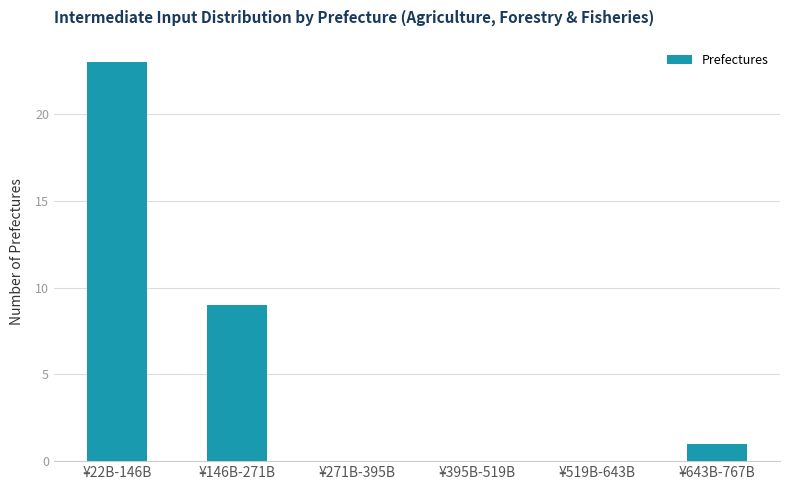

Reading right to left, transcribe all the data shown in this chart.

¥643B-767B=1	¥519B-643B=0	¥395B-519B=0	¥271B-395B=0	¥146B-271B=9	¥22B-146B=23